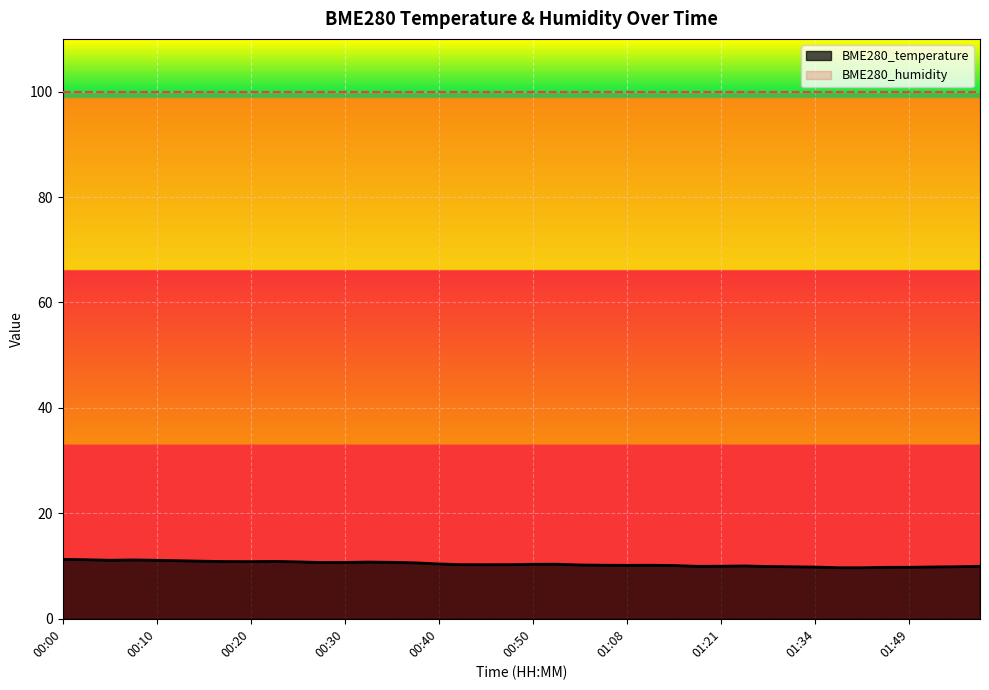

What is the ratio of the value at 00:50 to the value at 01:23?

1.0